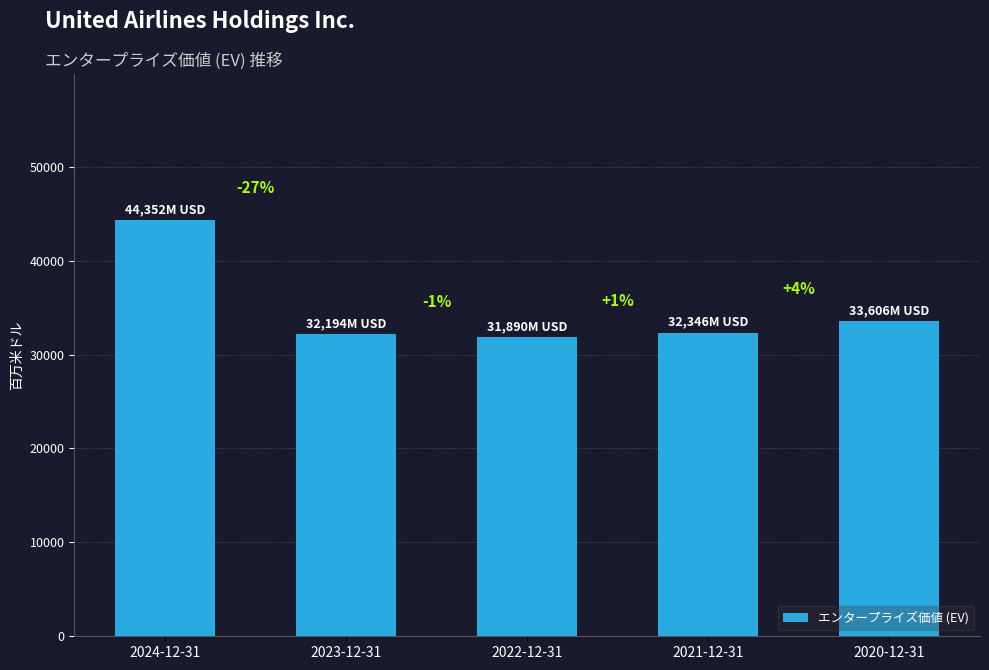

What is the value of the 5th bar from the left?

33606